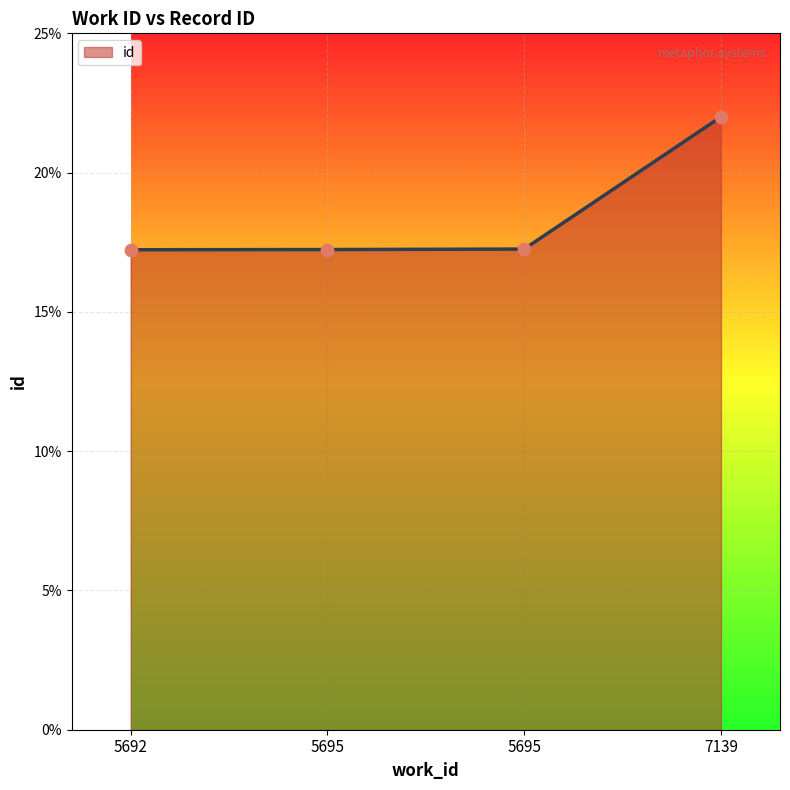

Between 5695 and 7139, which is larger?

7139